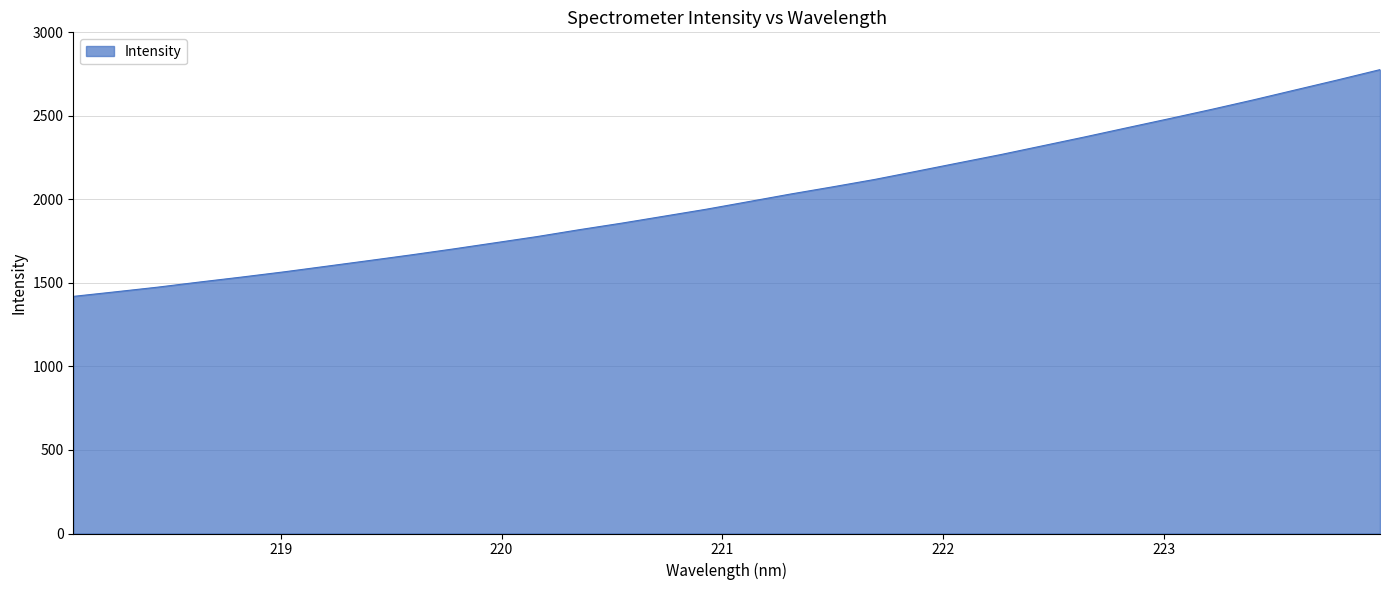

What is the greatest value displayed?

2776.8